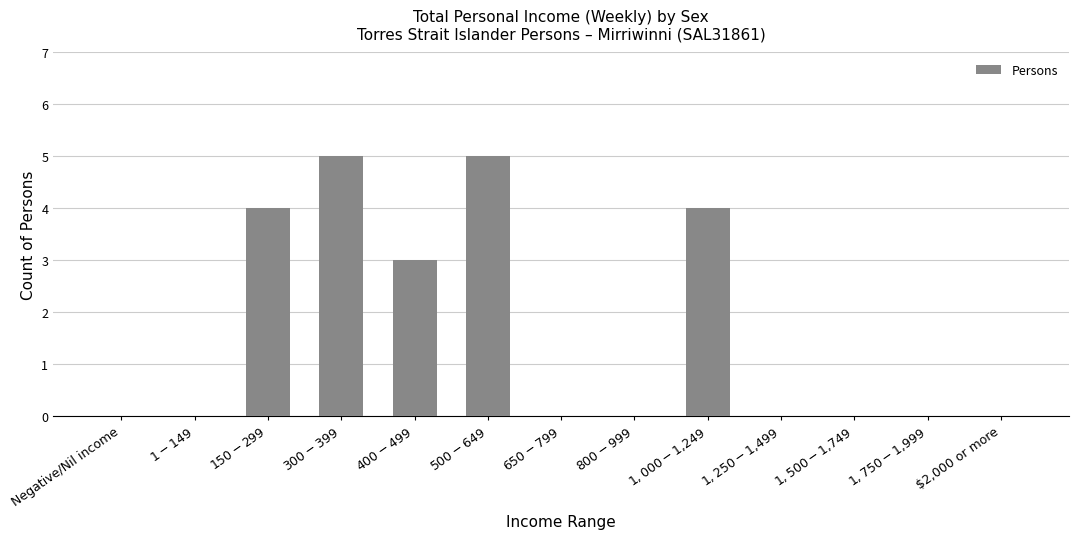

What is the sum of all values?

21